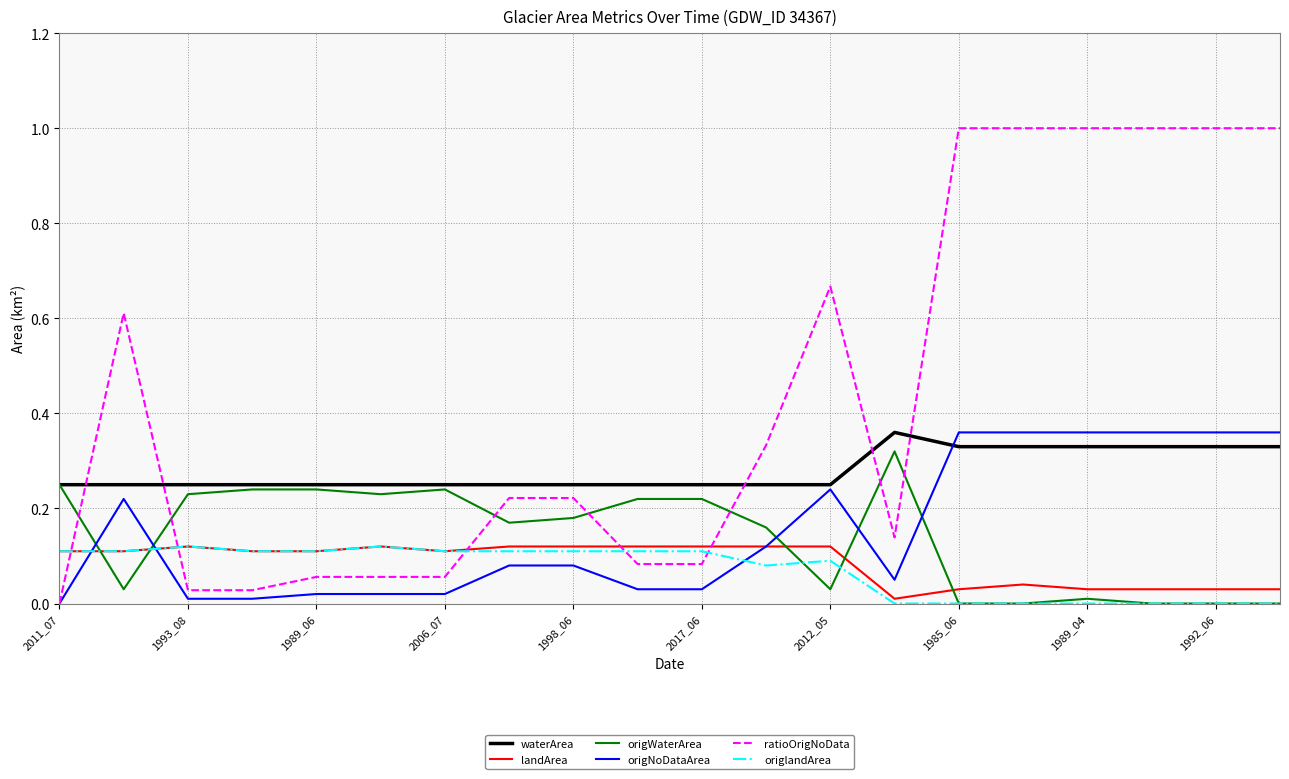

What is the maximum value shown in the chart?

1.0